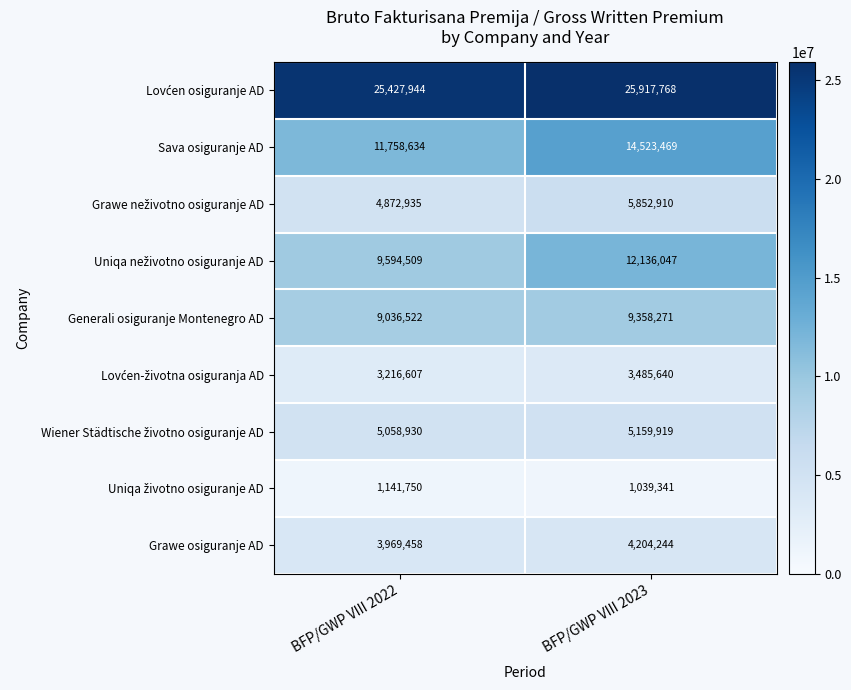

What is the smallest value displayed?

1039341